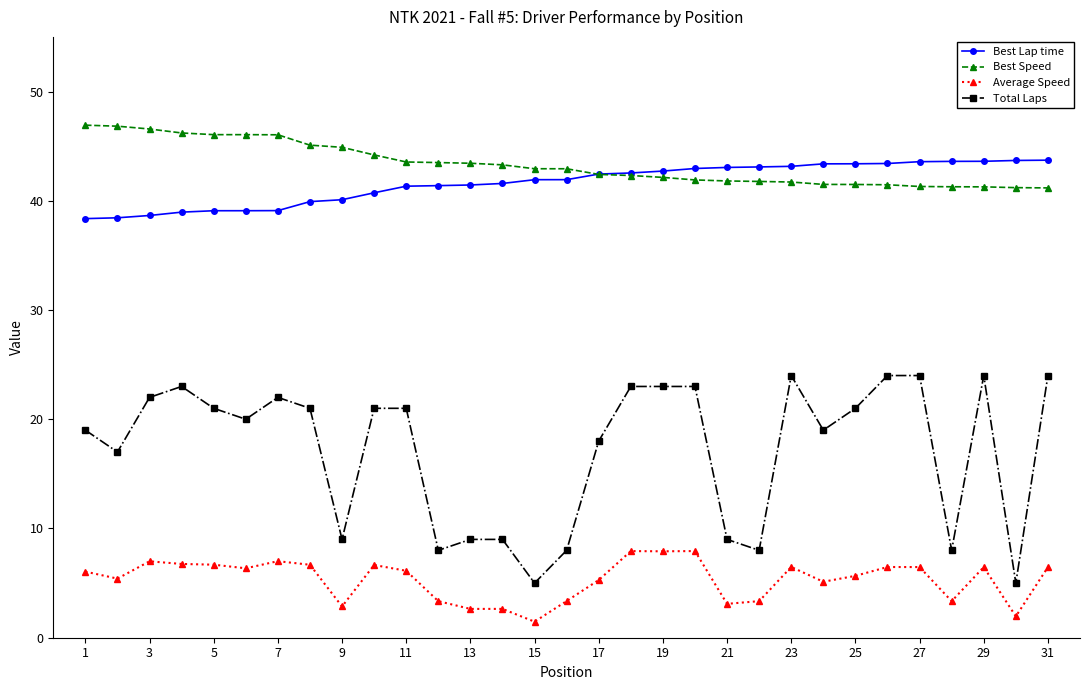

What is the value of the Best Lap time point at the 22nd from the left?

43.1